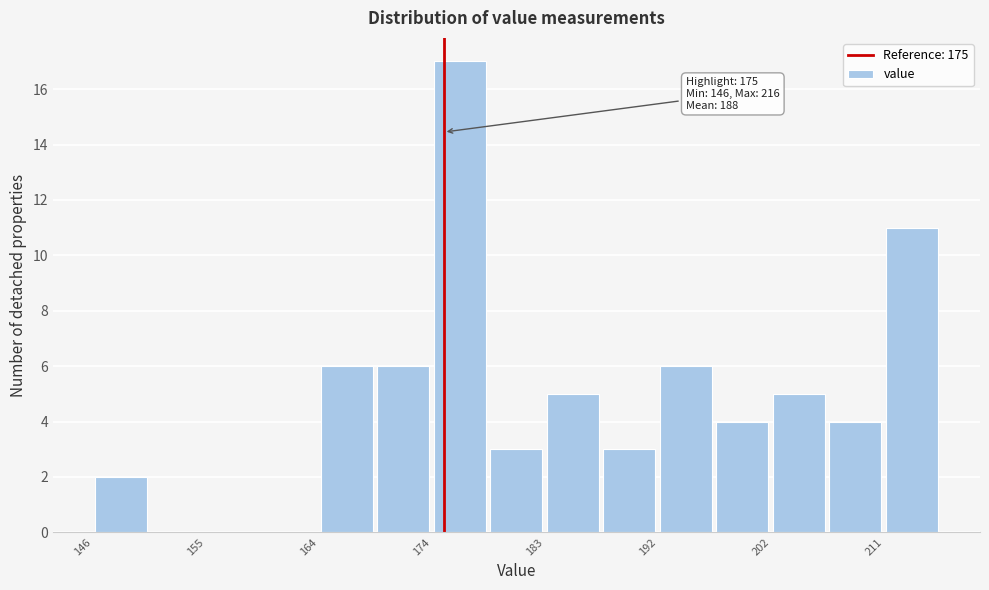

Which range on the x-axis has the tallest bar?

174 to 179